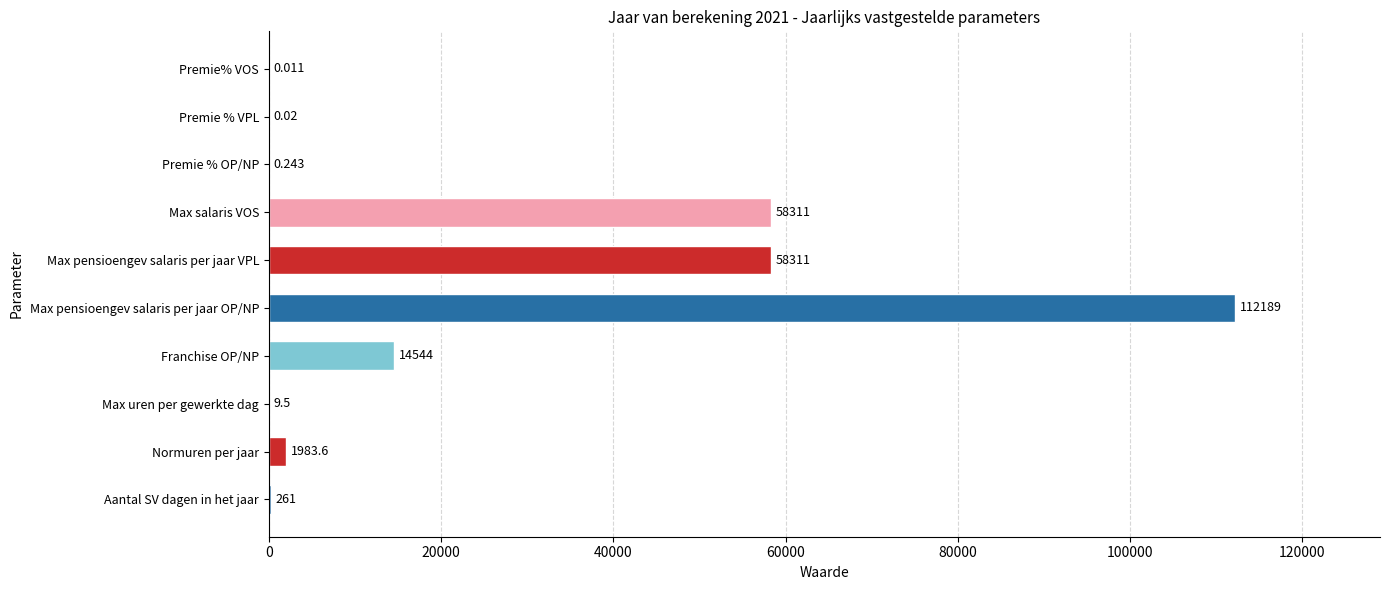

How many data points does each series have?

10